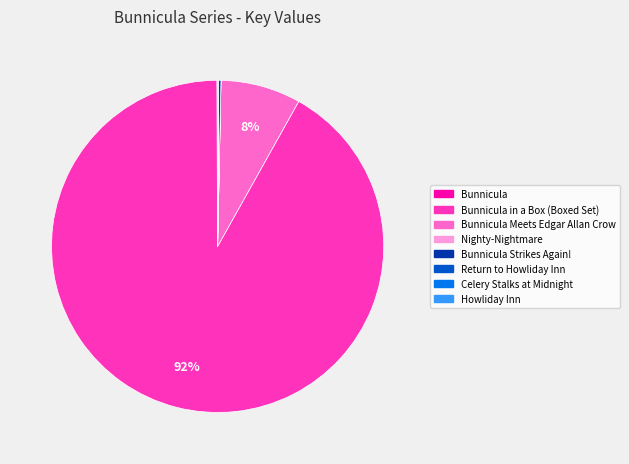

Is there a majority slice in this chart?

Yes